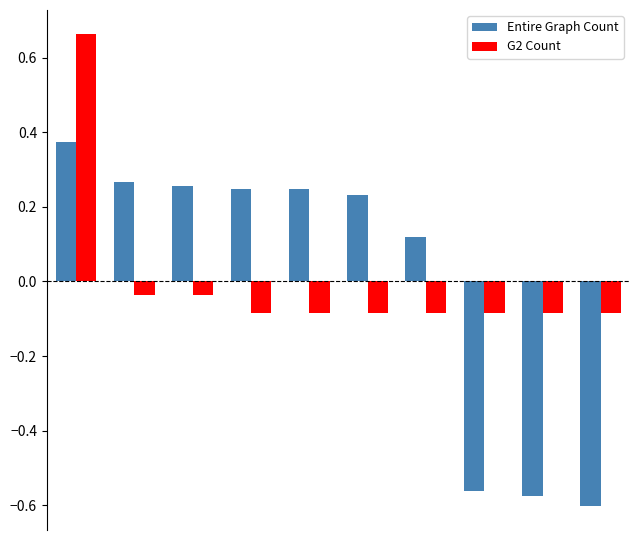

At how many categories does at least one series exceed 0?

7